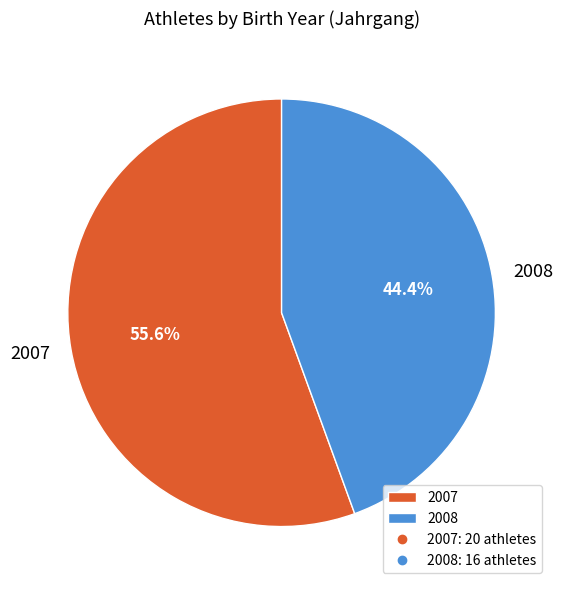

What is the ratio of the value at 2008 to the value at 2007?

0.8